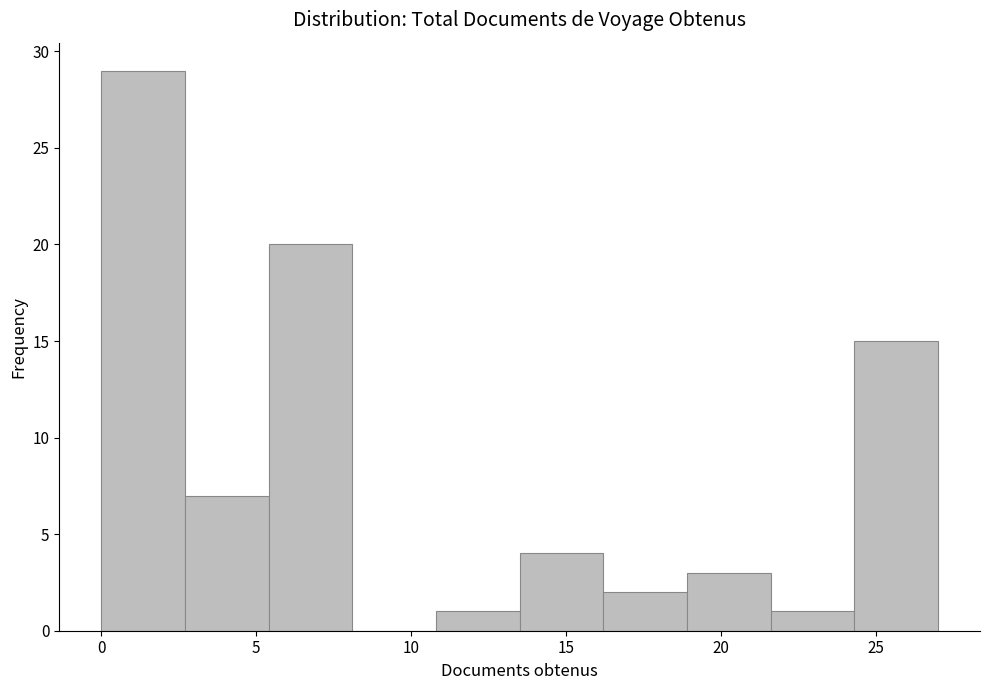

Reading left to right, transcribe this chart: for each bar, give the range it covers on the x-axis and its height. Neither the bar edges nor the heights are printed on the chart, so give them approximately, as read against the axes.

0.0 to 2.7: 29
2.7 to 5.4: 7
5.4 to 8.1: 20
8.1 to 10.8: 0
10.8 to 13.5: 1
13.5 to 16.2: 4
16.2 to 18.9: 2
18.9 to 21.6: 3
21.6 to 24.3: 1
24.3 to 27.0: 15